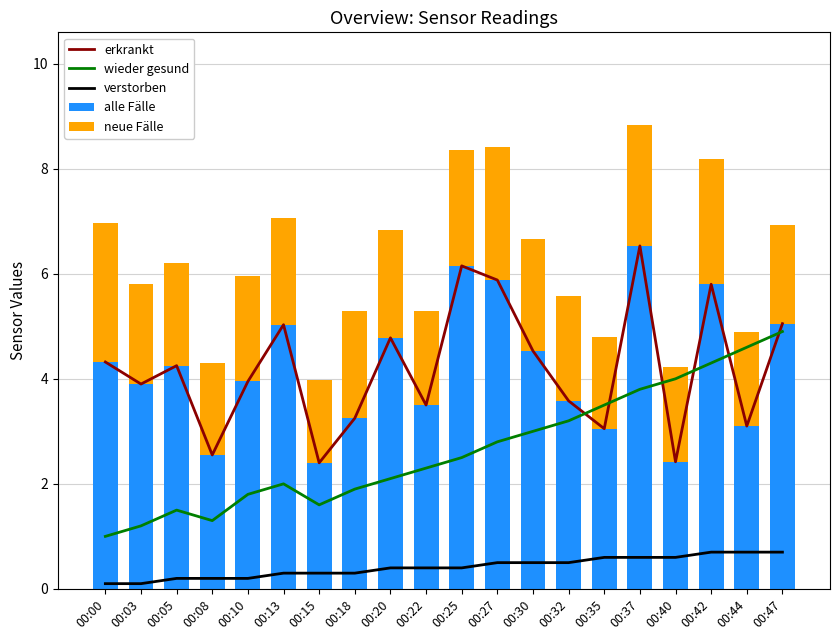

What value does the neue Fälle series have at 00:35?

1.8